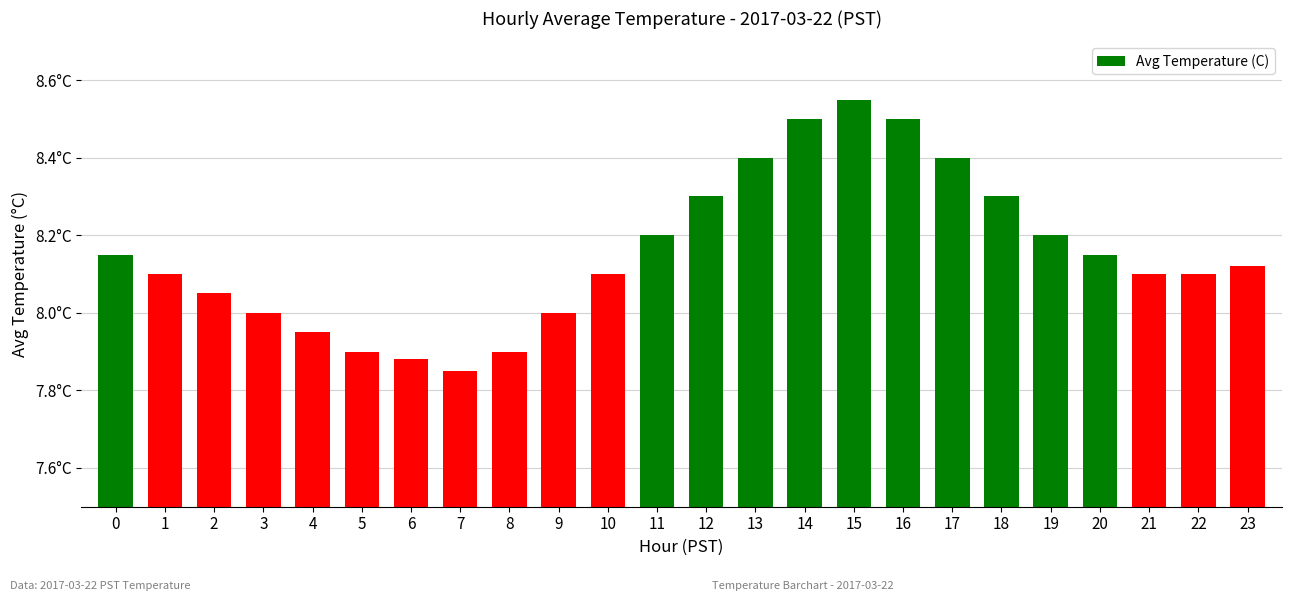

What is the difference between the maximum and minimum values?

0.7